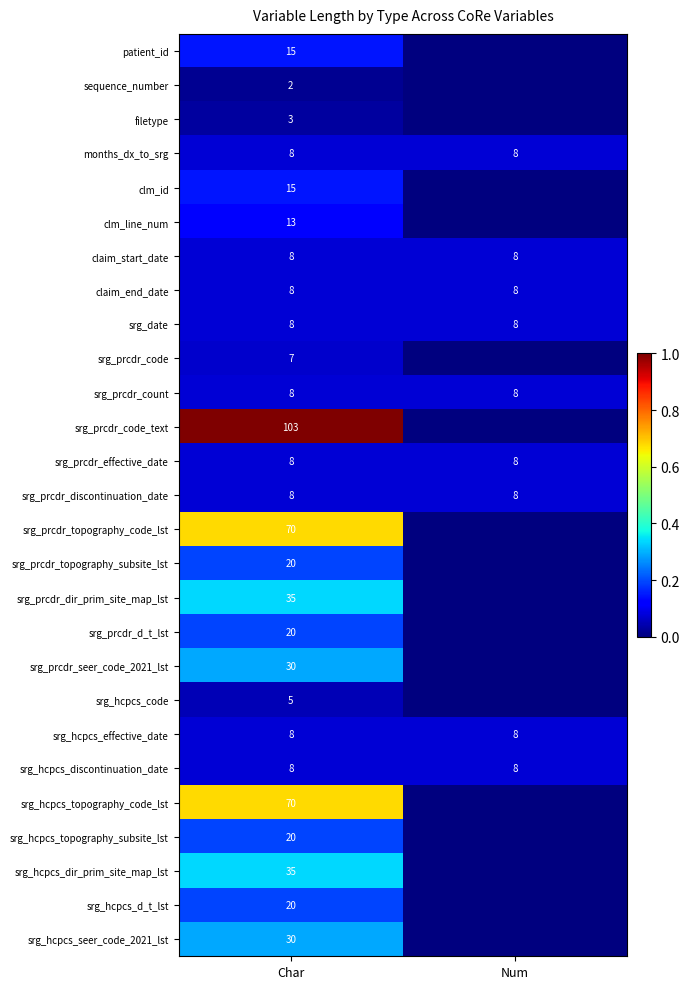

What is the spread (max minus min) of values at Char?

101